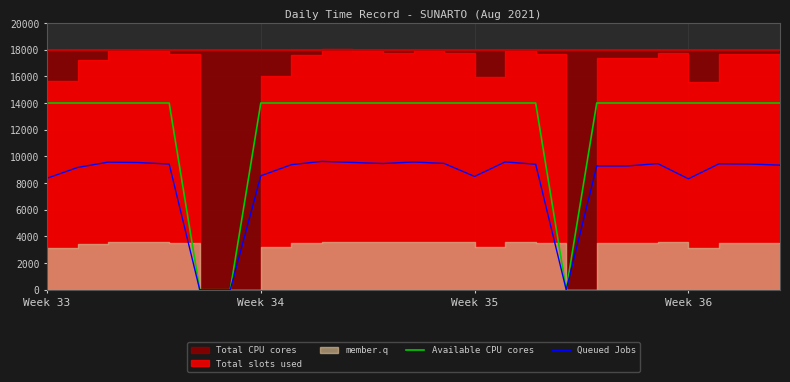

Is the value of Available CPU cores at Week 34 greater than the value of Queued Jobs at Week 34?

Yes